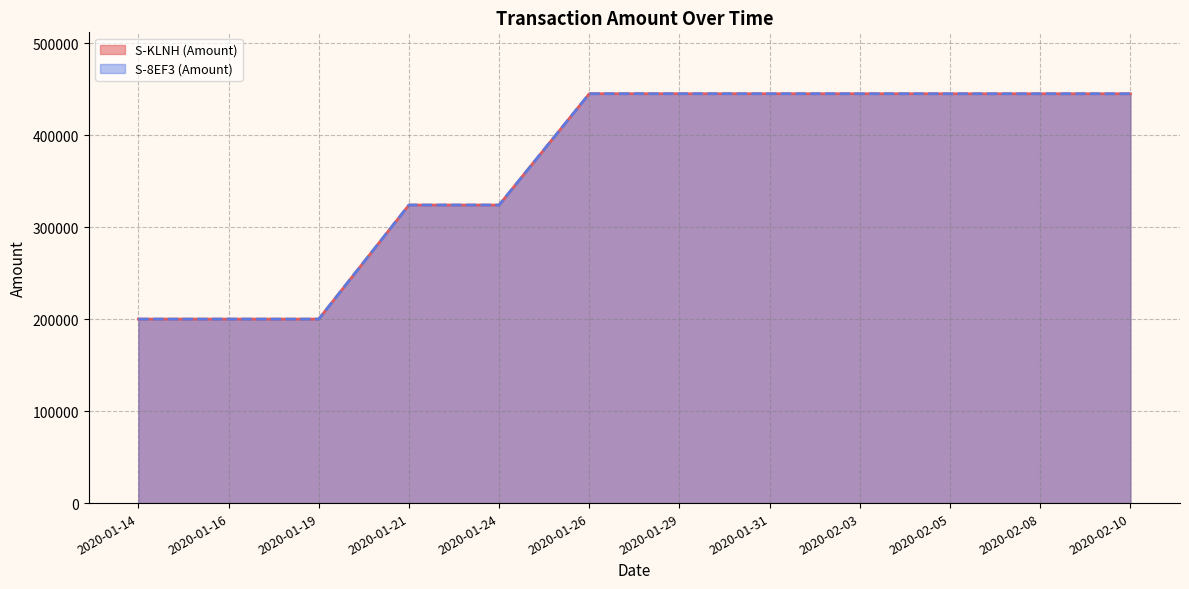

True or false: S-8EF3 (Amount) and S-KLNH (Amount) cross at least once.

False